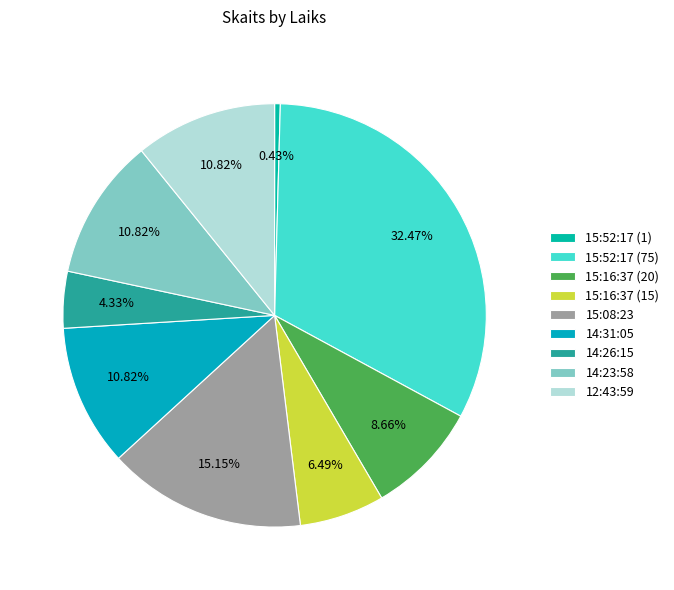

Count the number of slices in the pie.

9